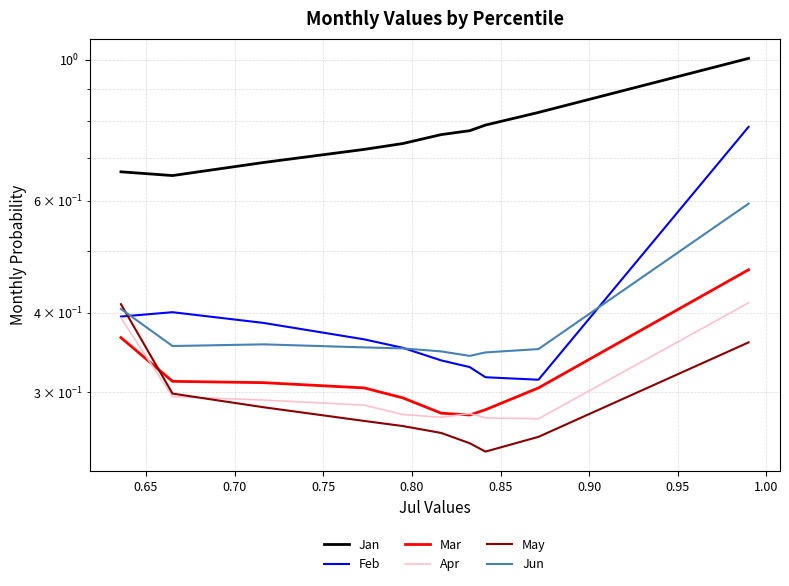

Is the value of Apr at 0.80 greater than the value of Mar at 0.70?

No